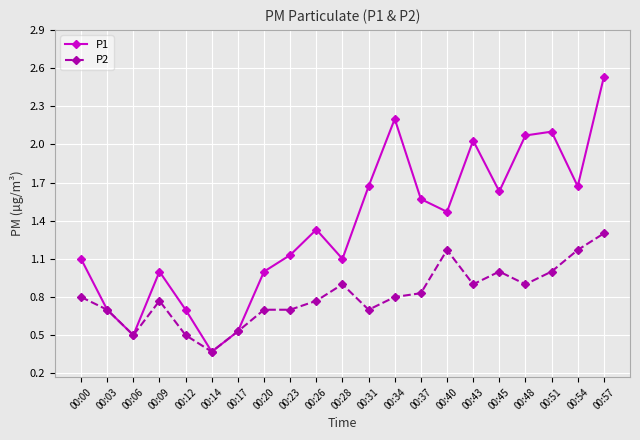

List the series in order of their overall mean, lowest first.

P2, P1